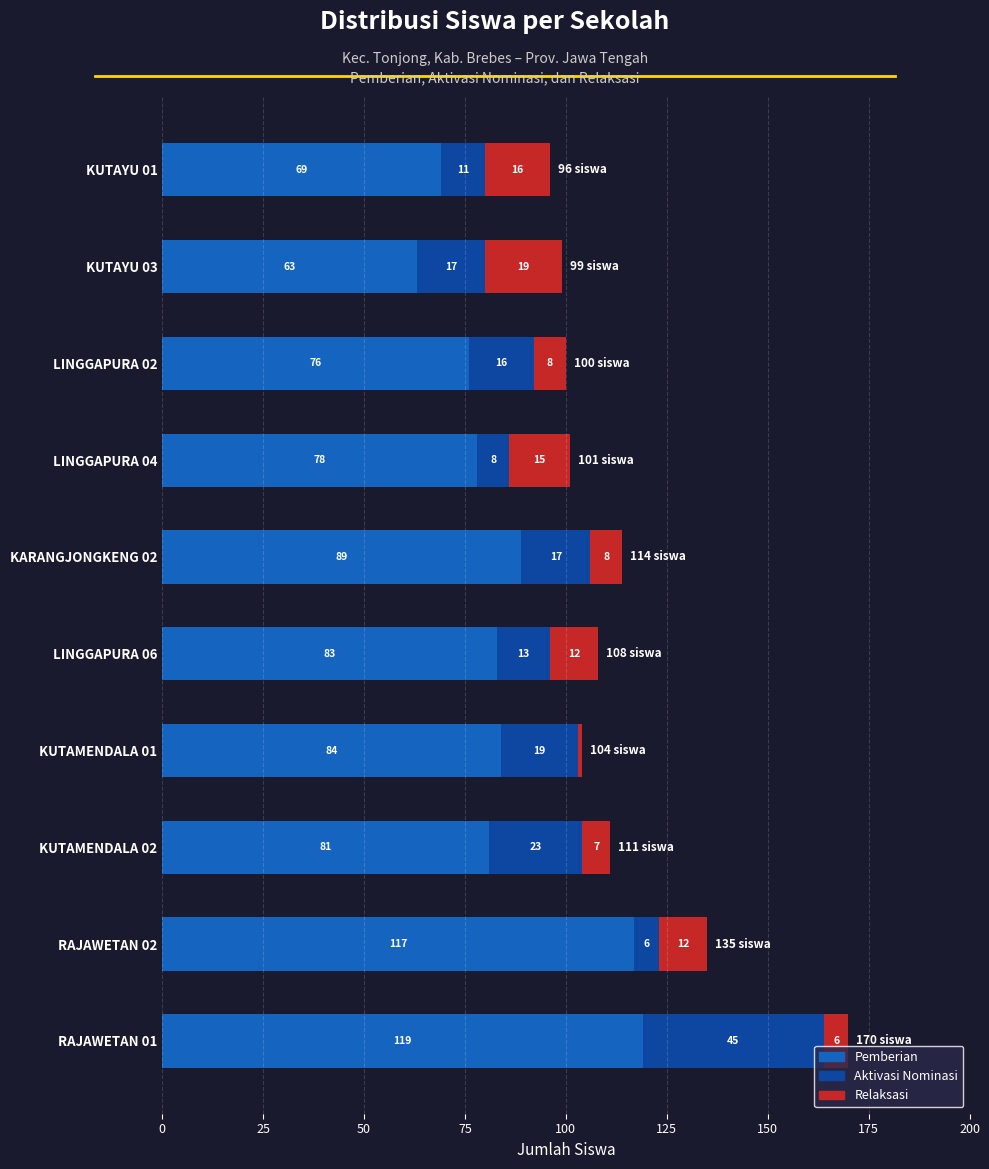

How many values in the Pemberian series are below 83?

5